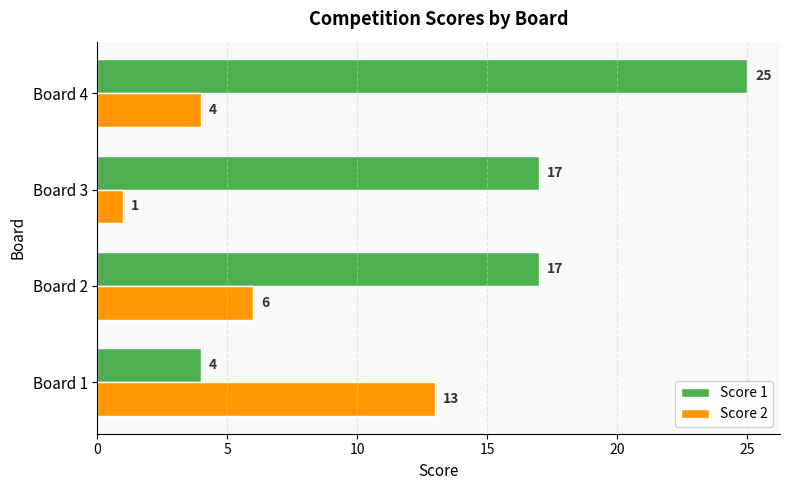

At how many categories does at least one series exceed 2?

4